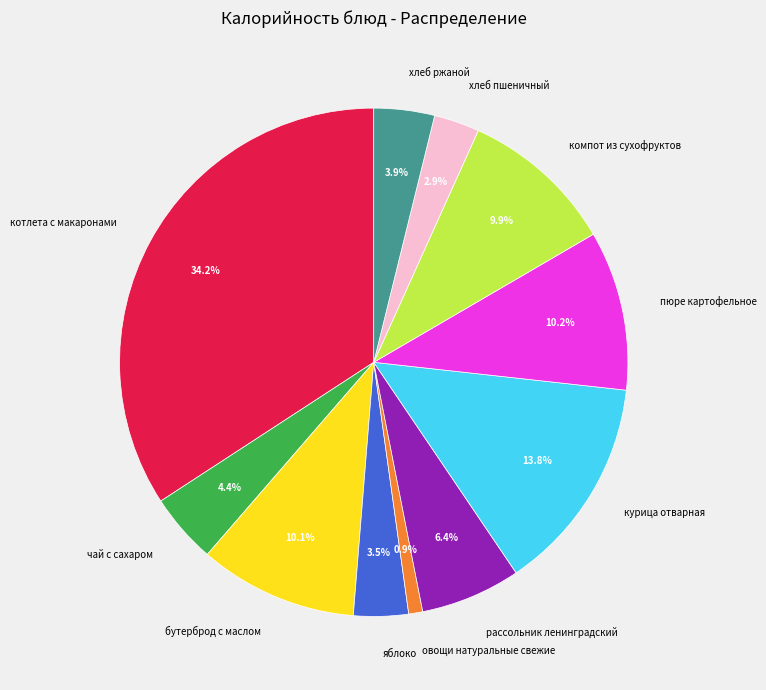

Does курица отварная represent more than half of the total?

No